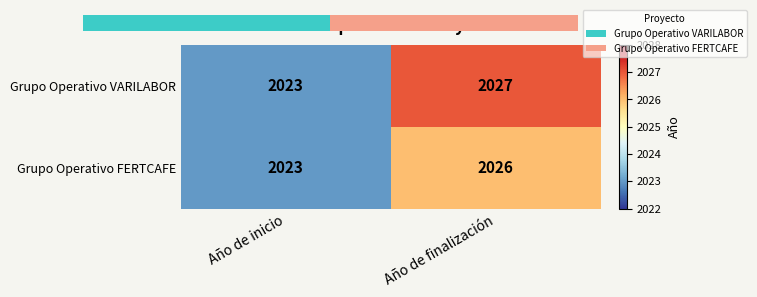

Rank the categories by Grupo Operativo VARILABOR value from highest to lowest.

Año de finalización, Año de inicio